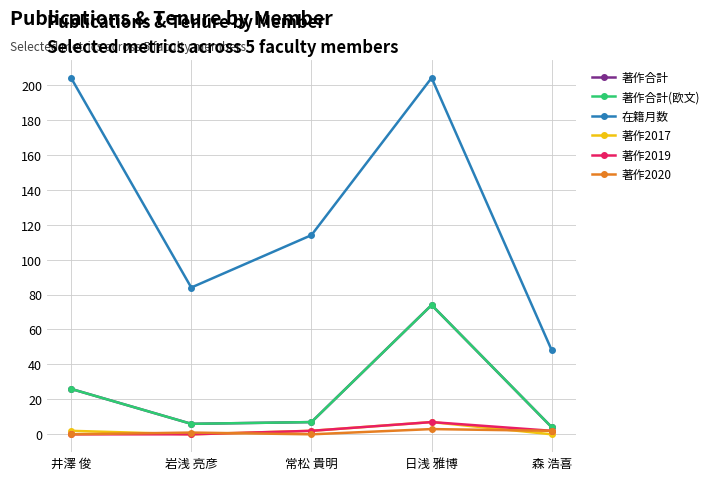

Which series has the largest range (max minus min)?

在籍月数